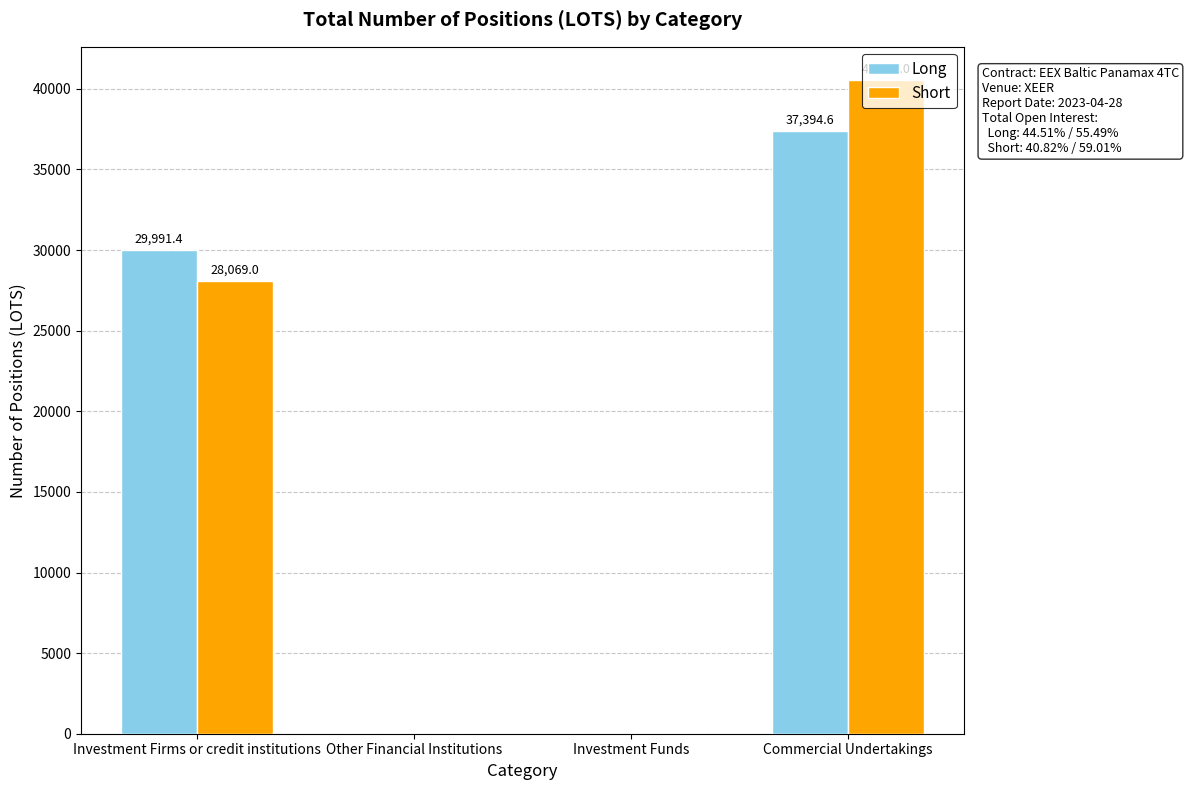

What is the sum of the Short values at Commercial Undertakings and Investment Firms or credit institutions?

68651.0